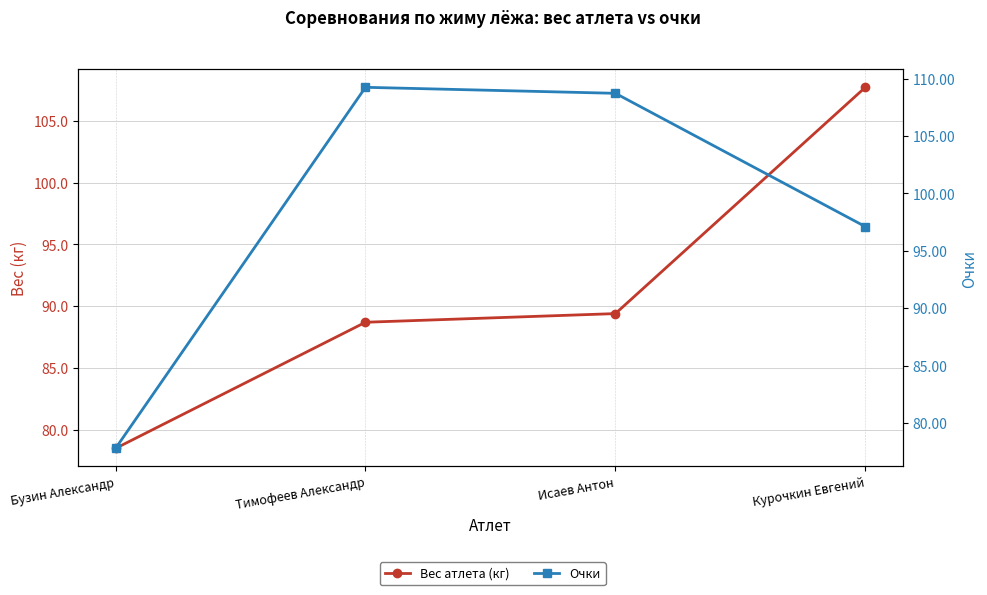

At which category does Очки reach its first local peak?

Тимофеев Александр